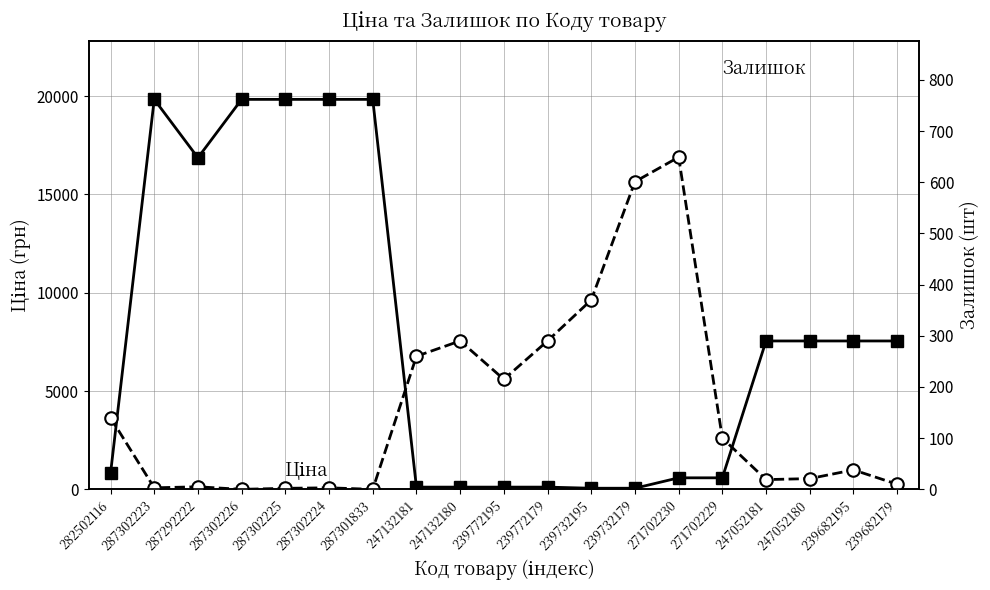

How many lines are shown in the chart?

2